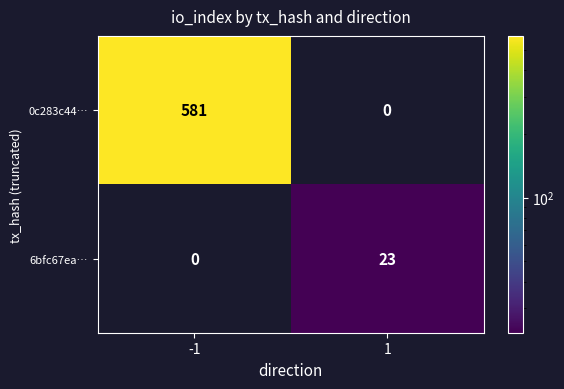

At -1, list the series in order from largest to smallest.

0c283c44…, 6bfc67ea…